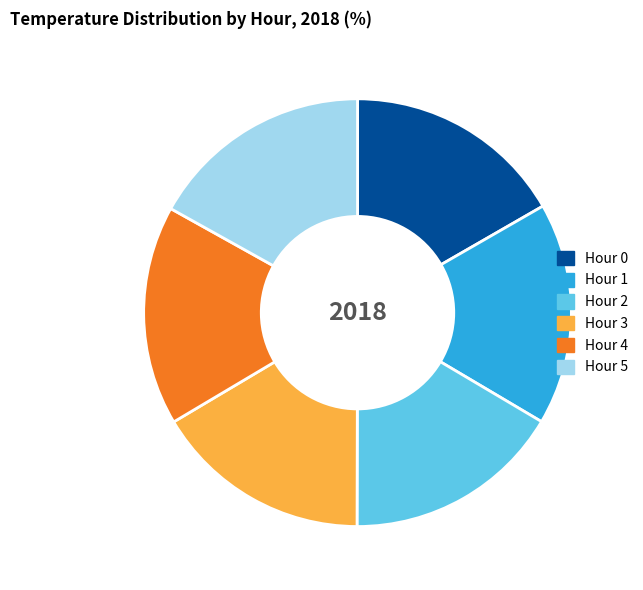

Approximately how many times larger is the value at Hour 0 compared to Hour 4?

1.0